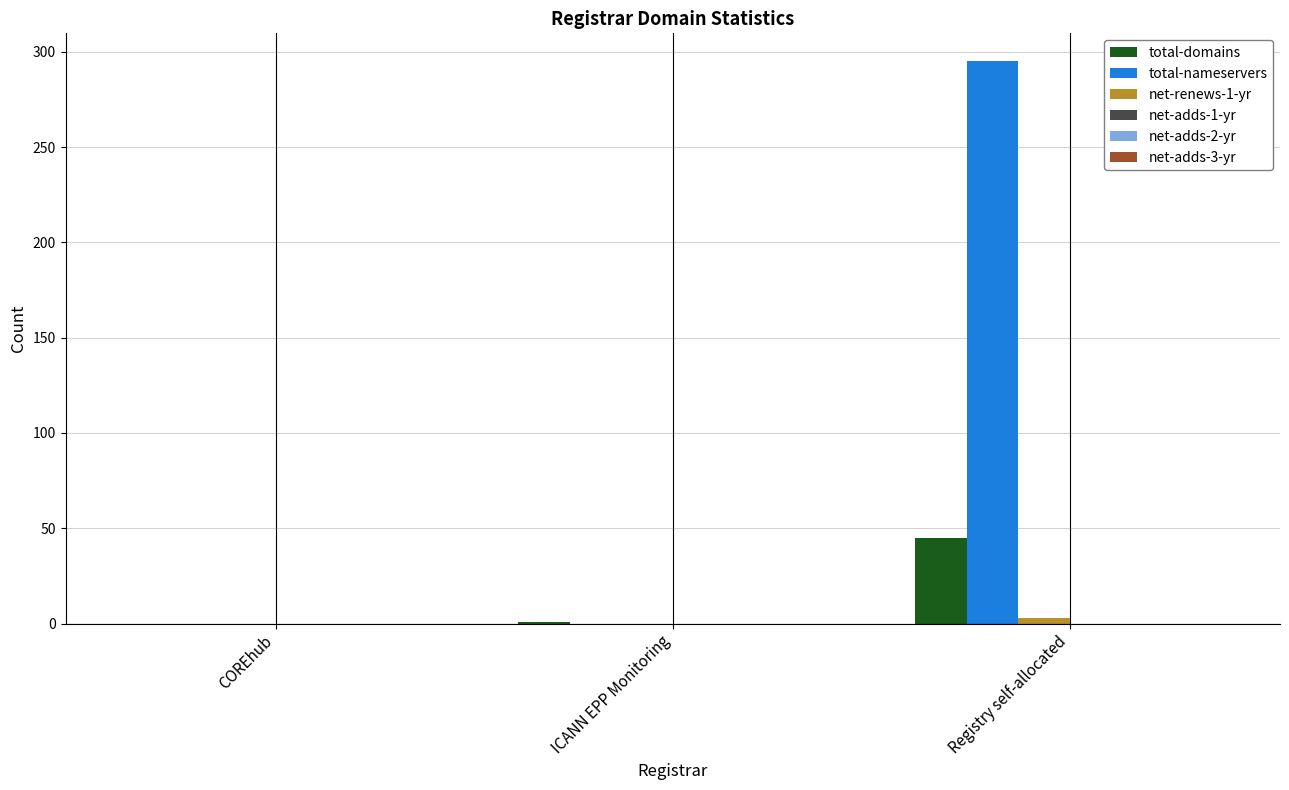

The total-nameservers series shows 295 at Registry self-allocated. True or false?

True